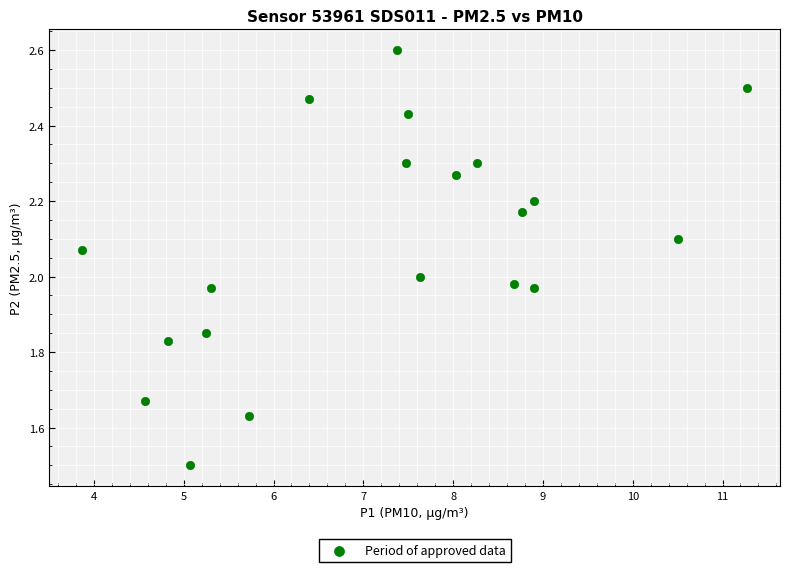

What is the range of X values (max minus min)?

7.4